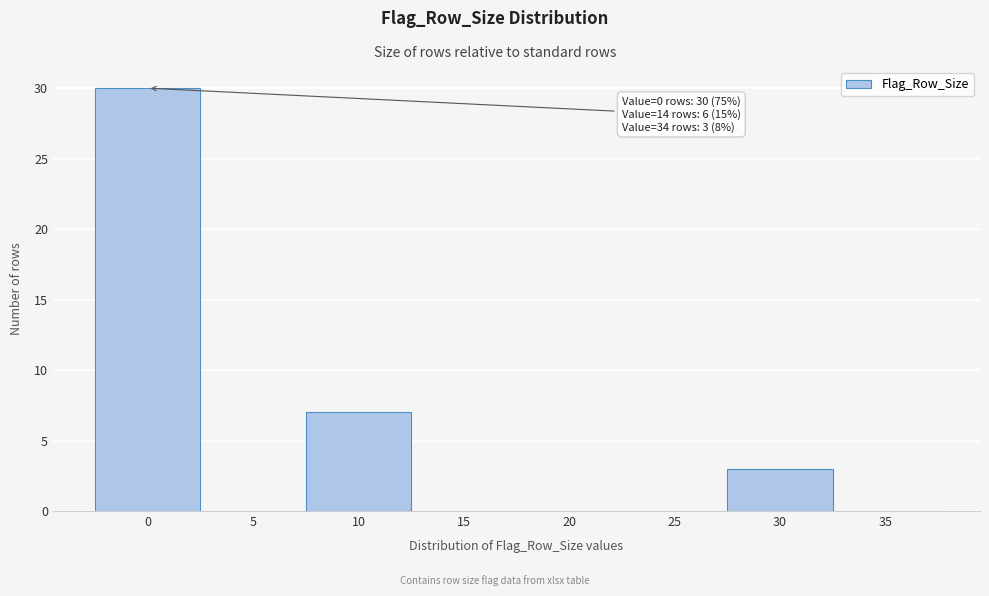

Reading left to right, extract all data points from this chart.

0=30	5=0	10=7	15=0	20=0	25=0	30=3	35=0